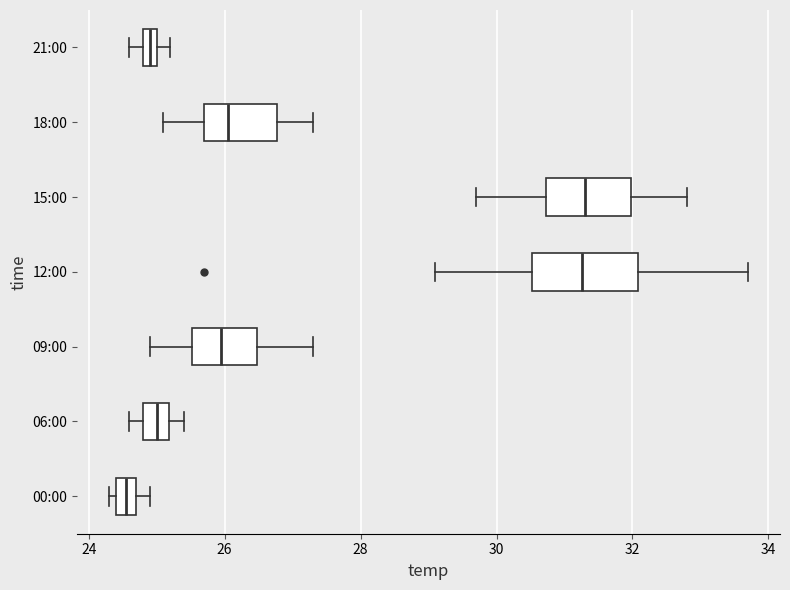

Which box is the widest, from its left edge to its right edge?

12:00